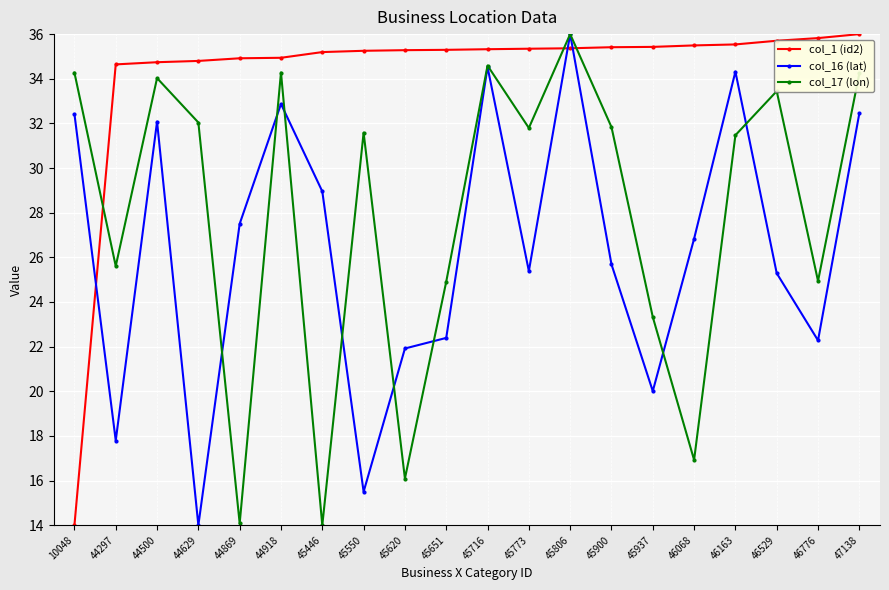

What is the value of the col_1 (id2) point at the 11th from the left?

35.3